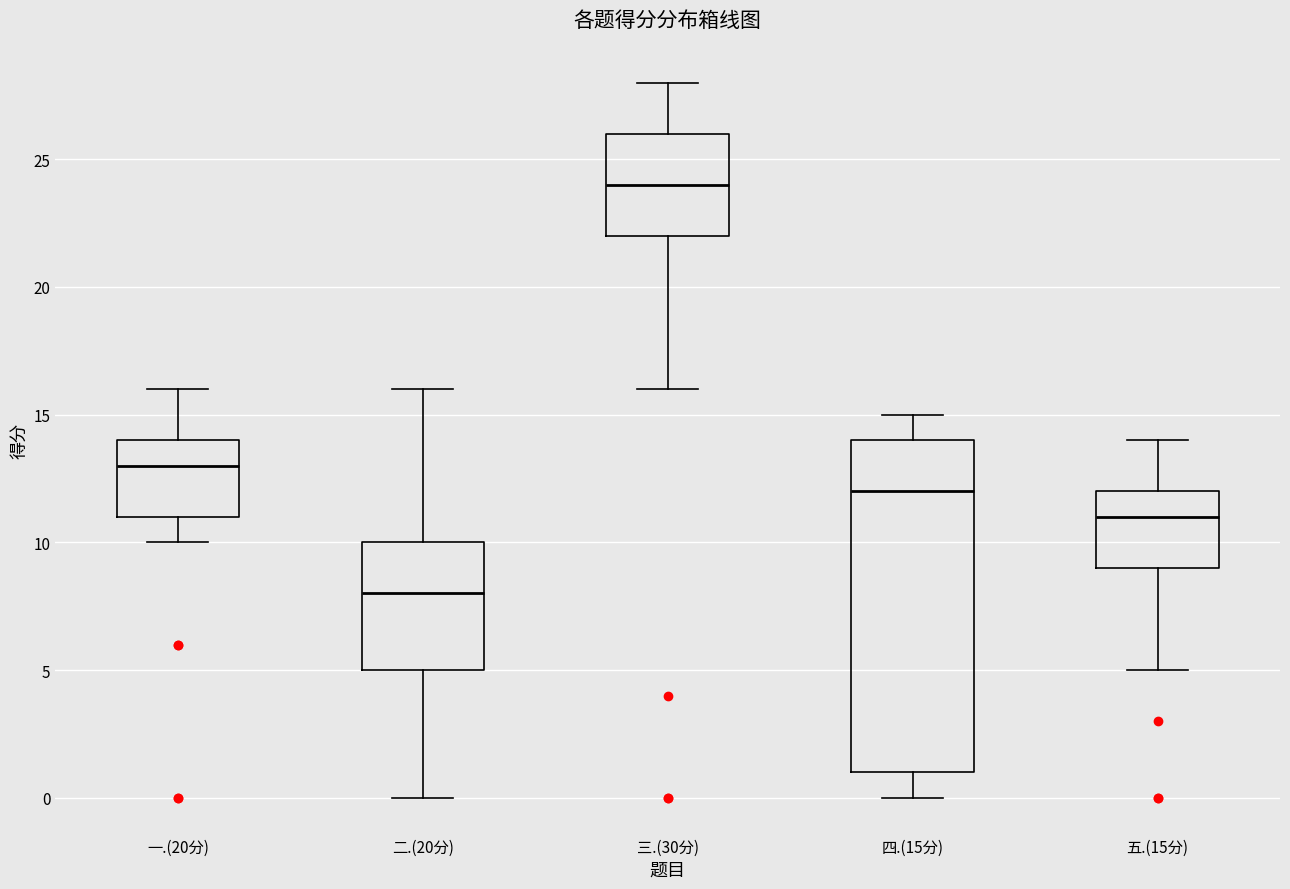

Where is the upper edge of the box for 五.(15分) on the y-axis? The values are not printed on the chart, so give them approximately, as read against the axis.

12